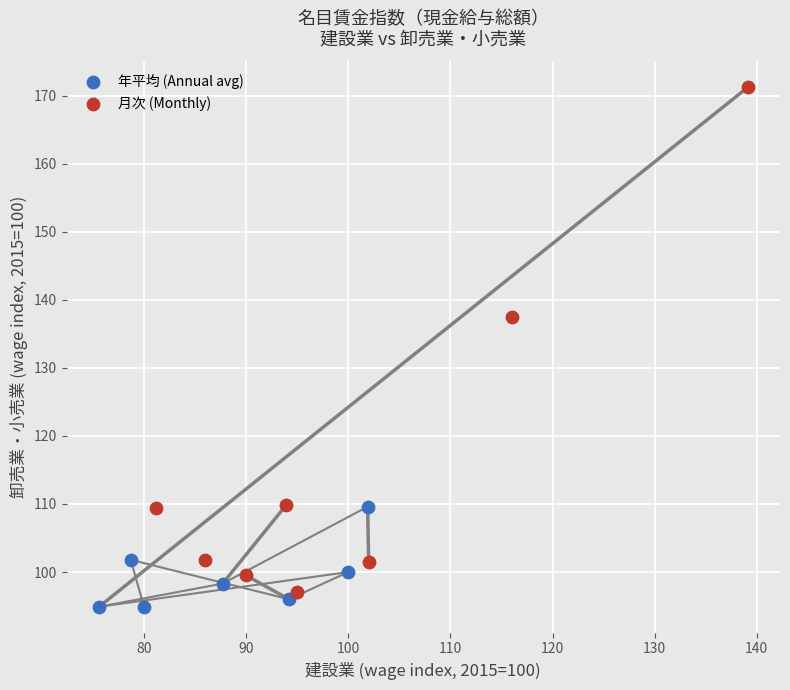

Which series contains the highest Y value?

月次 (Monthly)